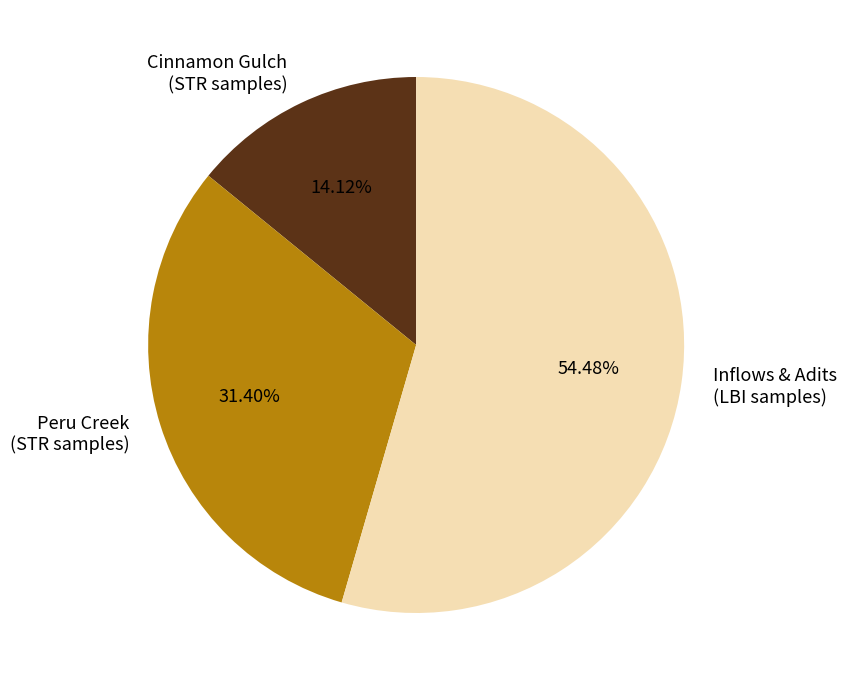

Between Inflows & Adits (LBI samples) and Cinnamon Gulch (STR samples), which is larger?

Inflows & Adits (LBI samples)